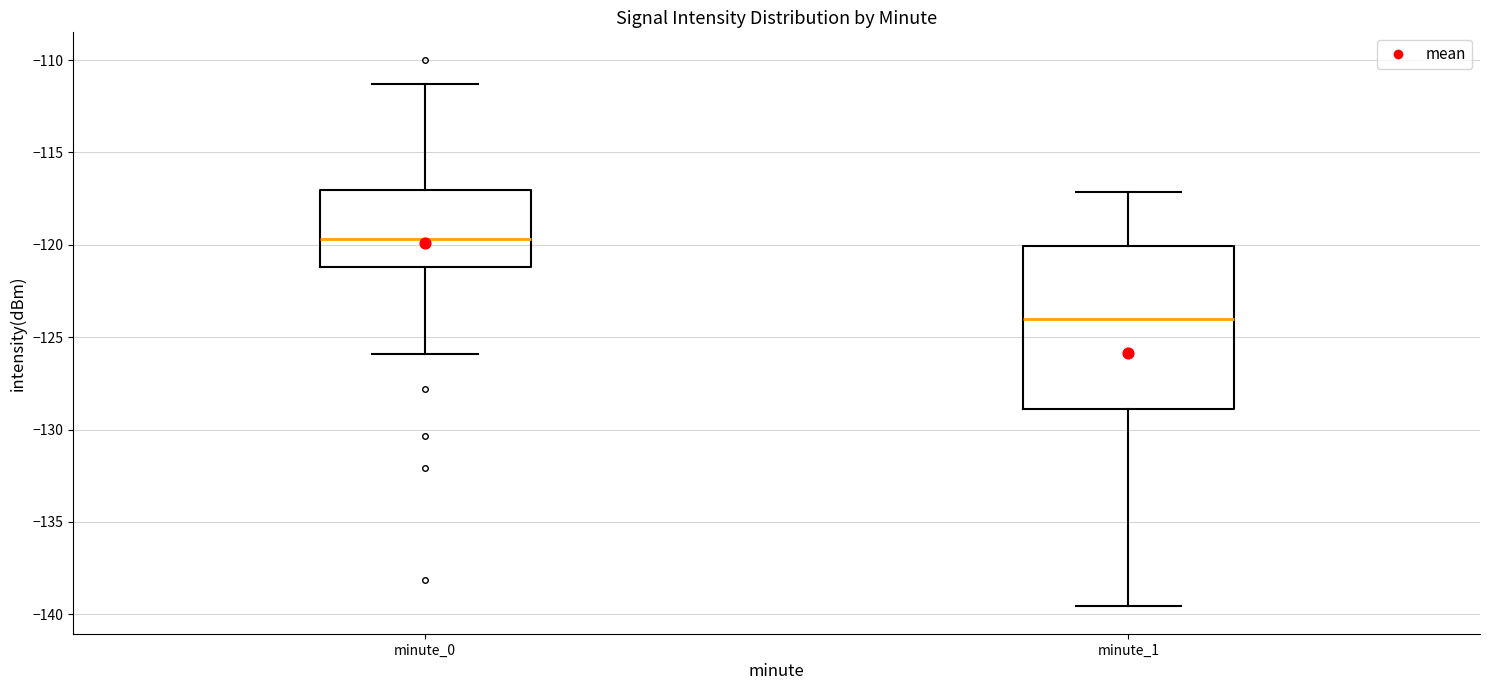

Reading left to right, read every box against the y-axis: the position of its median line, the range the box covers, and the ends of its whiskers. The values are not printed on the chart, so give them approximately, as read against the axis.

minute_0: median -119.5, box -121.0 to -117.0, whiskers -126.0 to -111.5
minute_1: median -124.0, box -129.0 to -120.0, whiskers -139.5 to -117.0